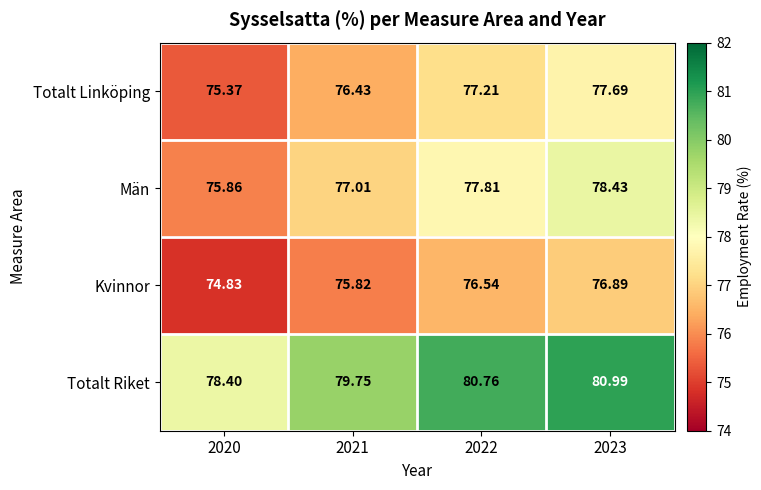

Rank the series by their average value, from lowest to highest.

Kvinnor, Totalt Linköping, Män, Totalt Riket